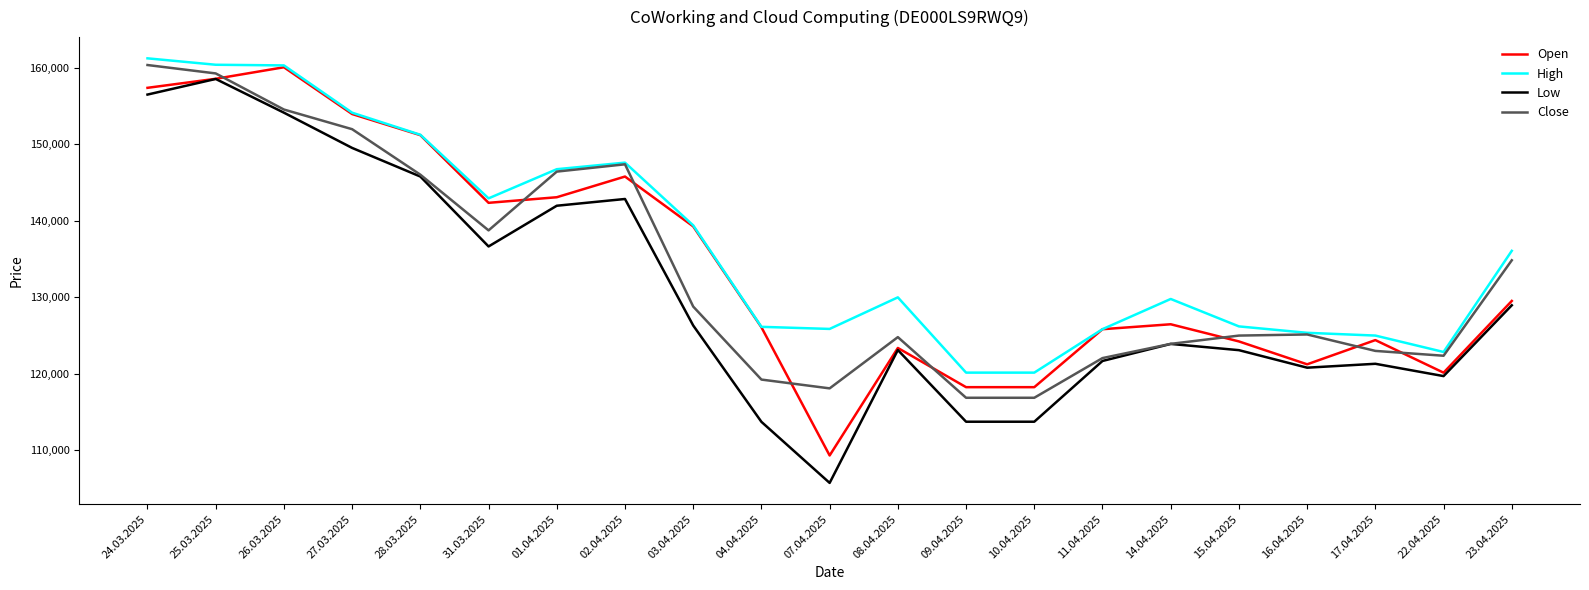

What is the difference between the High values at 24.03.2025 and 16.04.2025?

35916